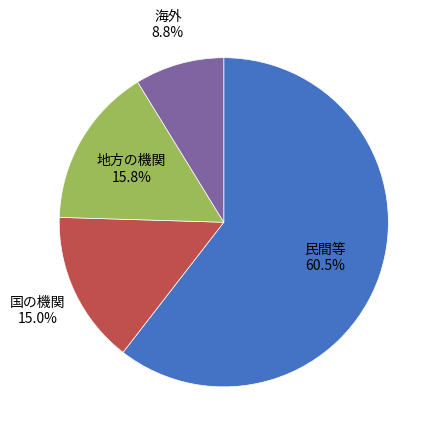

To the nearest percent, what is the average slice percentage?

25%